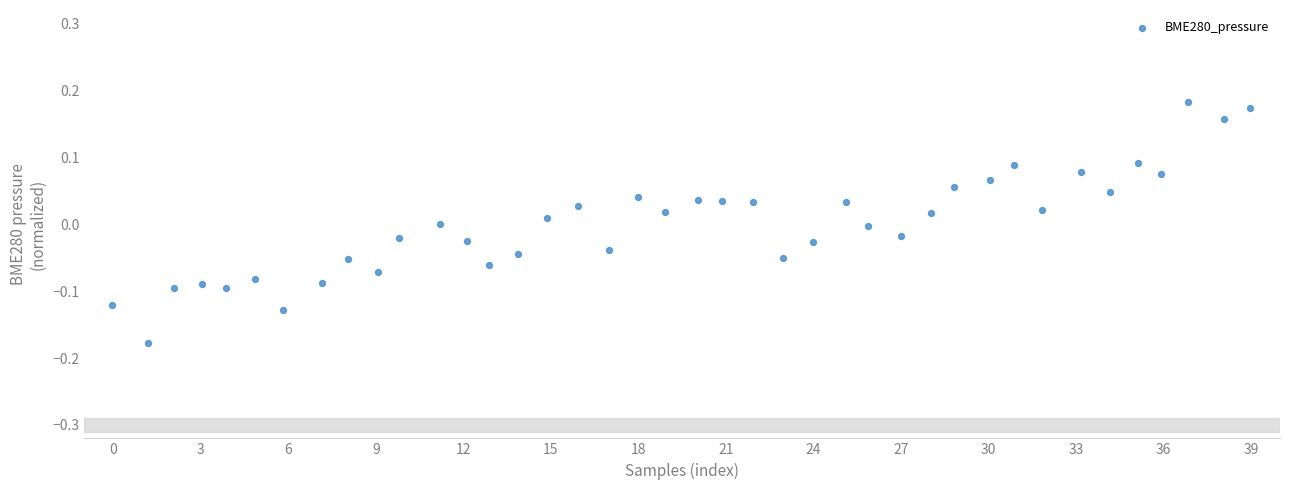

What is the range of X values (max minus min)?

39.0